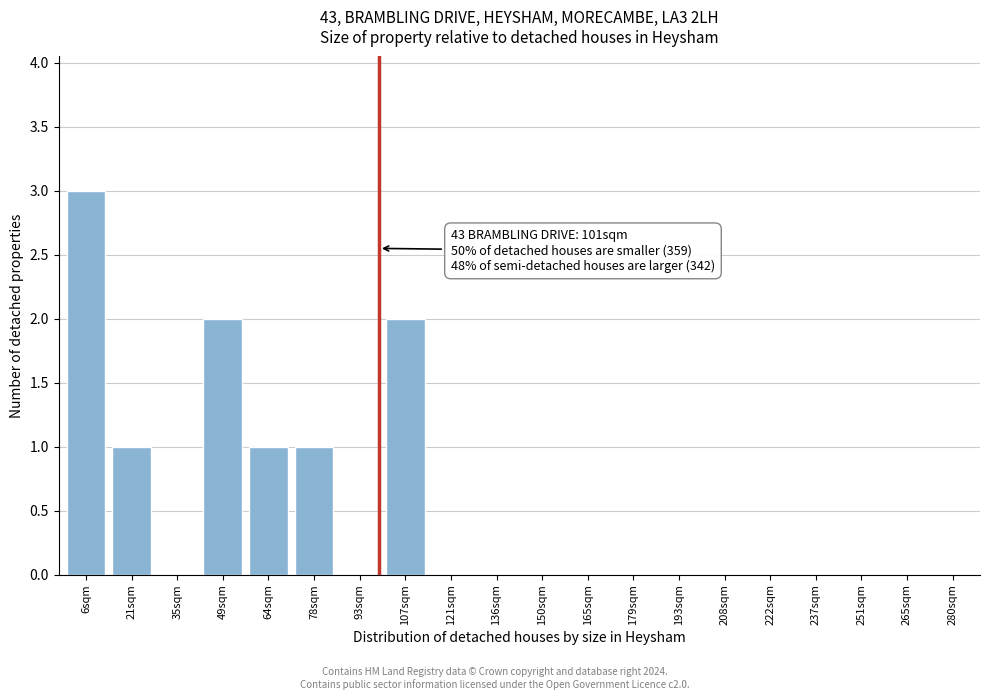

Reading left to right, transcribe all the data shown in this chart.

6sqm=3	21sqm=1	35sqm=0	49sqm=2	64sqm=1	78sqm=1	93sqm=0	107sqm=2	121sqm=0	136sqm=0	150sqm=0	165sqm=0	179sqm=0	193sqm=0	208sqm=0	222sqm=0	237sqm=0	251sqm=0	265sqm=0	280sqm=0